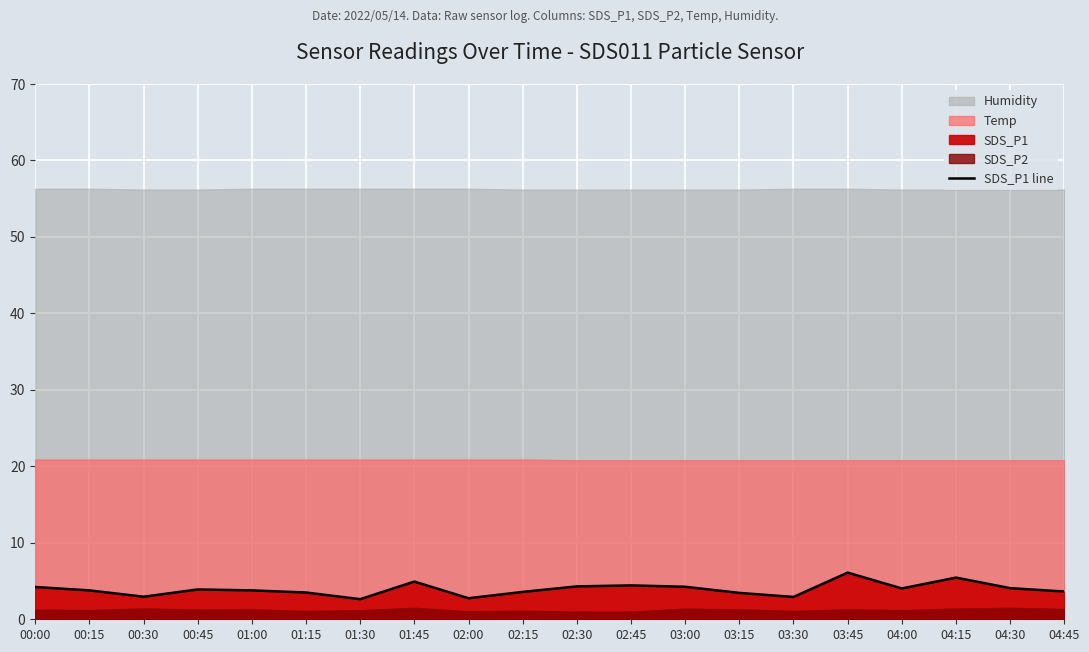

How many points are lower than both their immediate neighbors (excluding endpoints)?

5